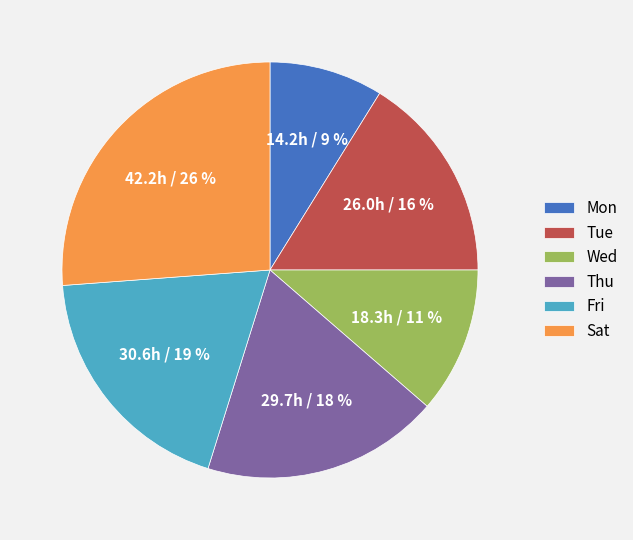

Count the number of slices in the pie.

6